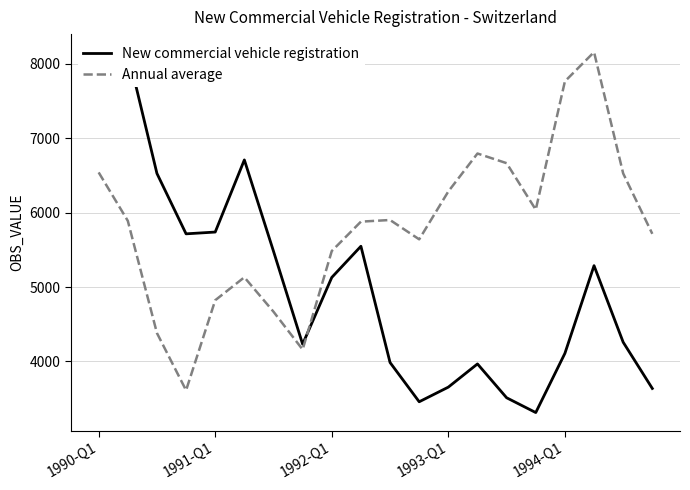

The value of Annual average at 1991-Q1 is 4822. True or false?

True